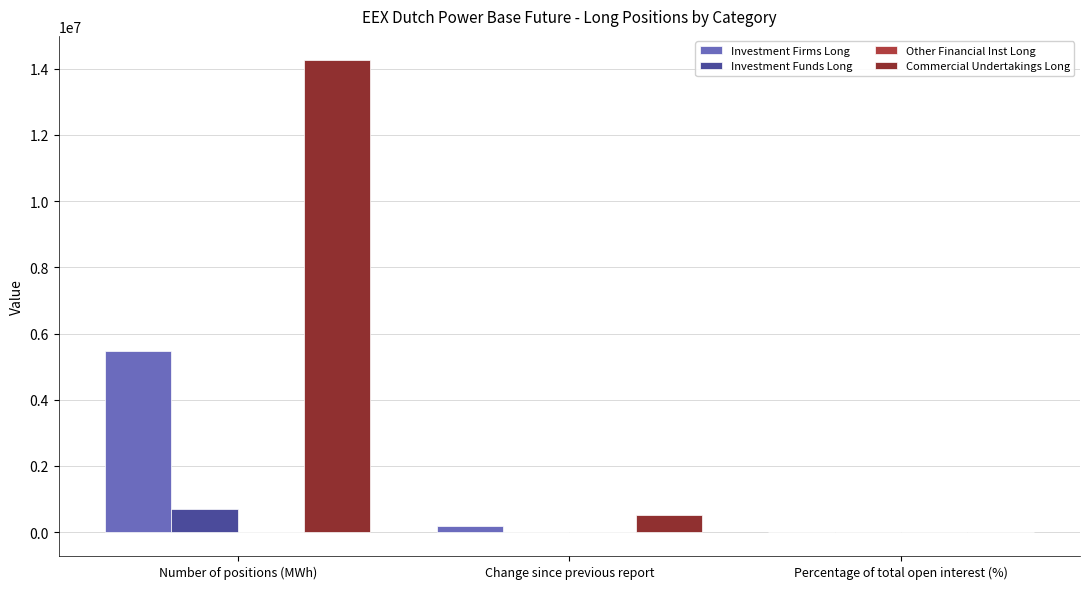

What is the label of the 1st bar from the right?

Percentage of total open interest (%)